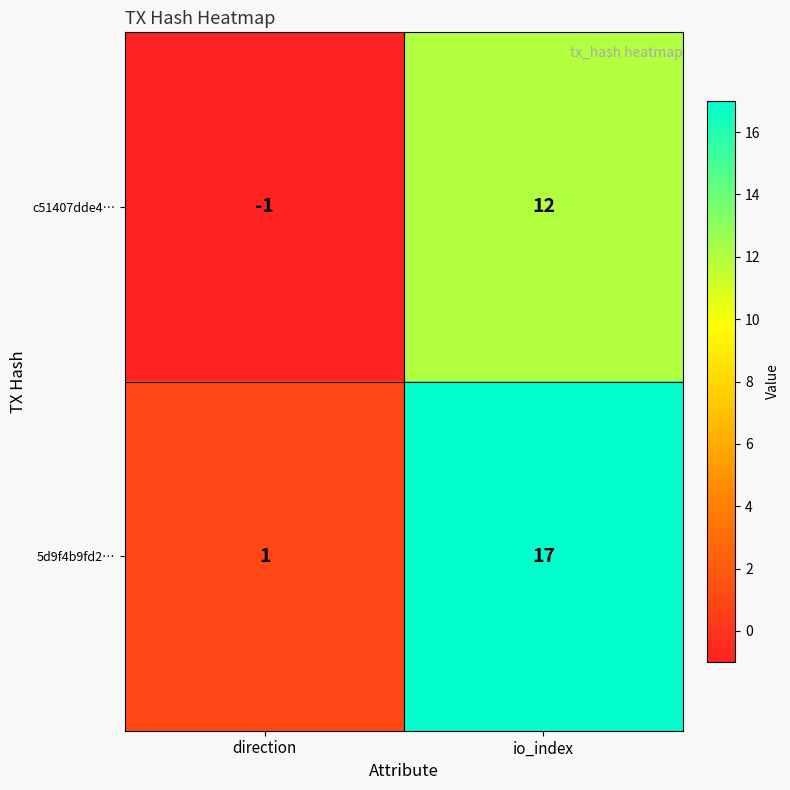

Reading right to left, what are all the values shown in this chart?

c51407dde4…: 12	-1
5d9f4b9fd2…: 17	1